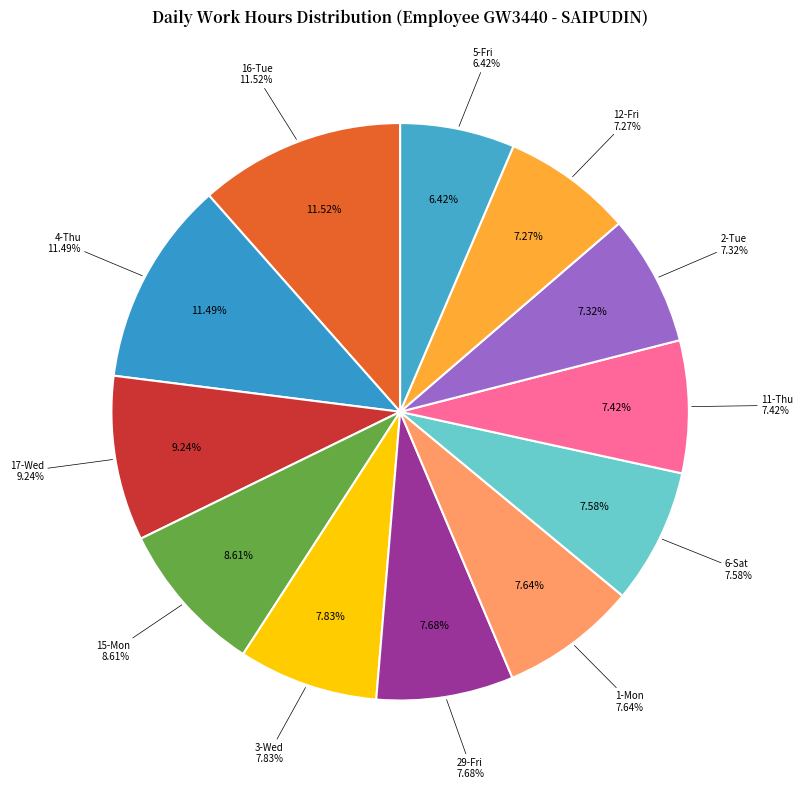

The 10-Wed slice represents 1% of the pie. True or false?

False